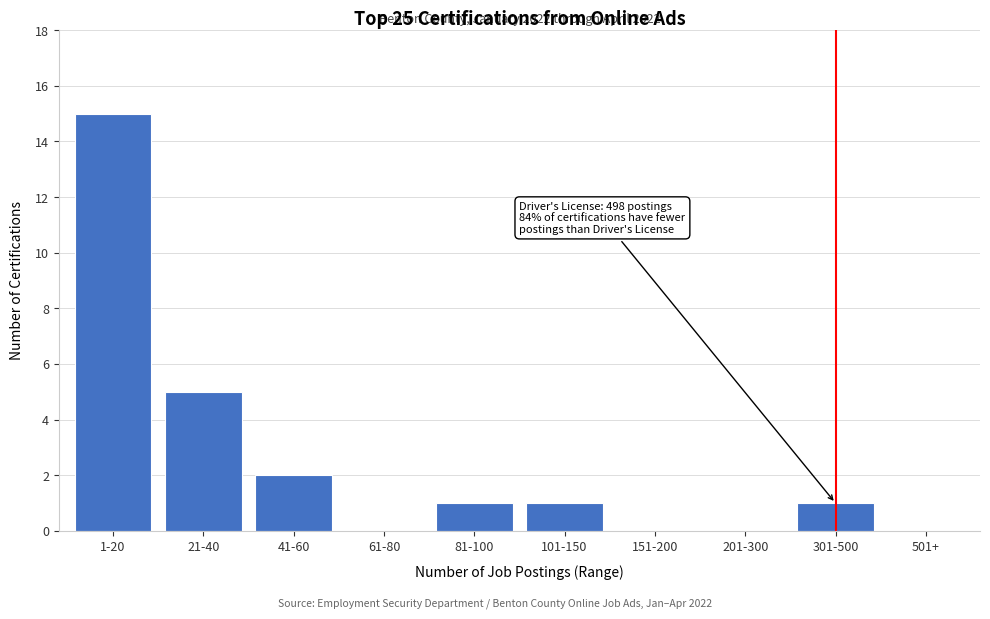

Reading left to right, what are all the values shown in this chart?

1-20=15	21-40=5	41-60=2	61-80=0	81-100=1	101-150=1	151-200=0	201-300=0	301-500=1	501+=0